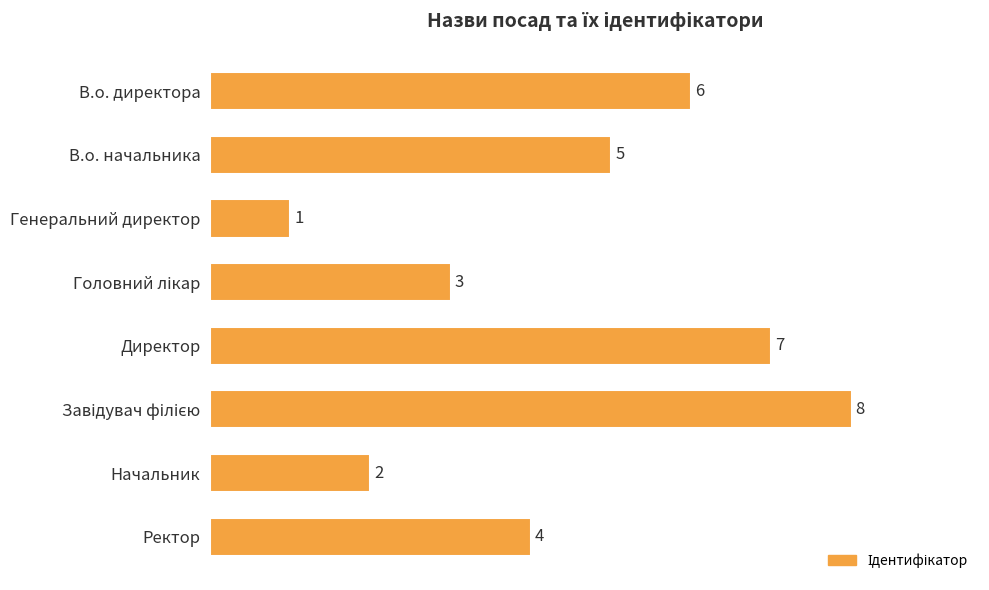

Reading top to bottom, extract all data points from this chart.

6	5	1	3	7	8	2	4